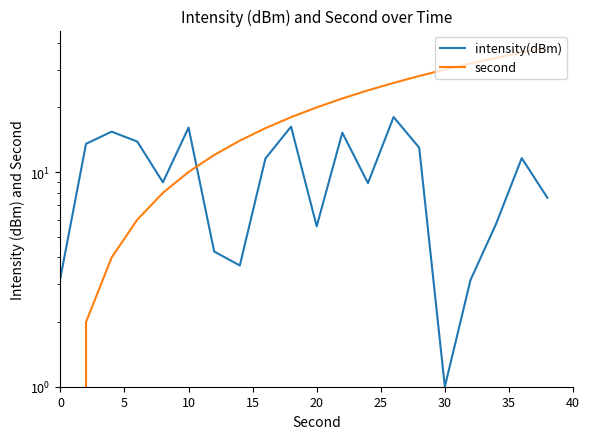

Rank the series at 35 from lowest to highest value.

intensity(dBm), second